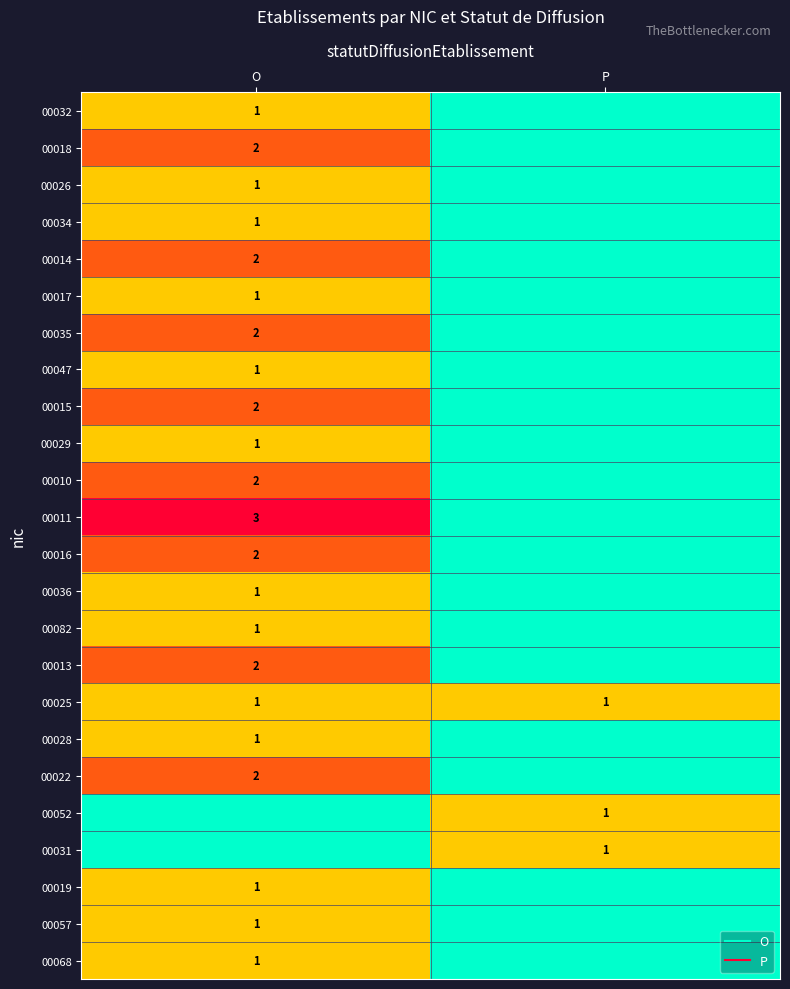

Between O and P, which series saw the biggest shift?

00011